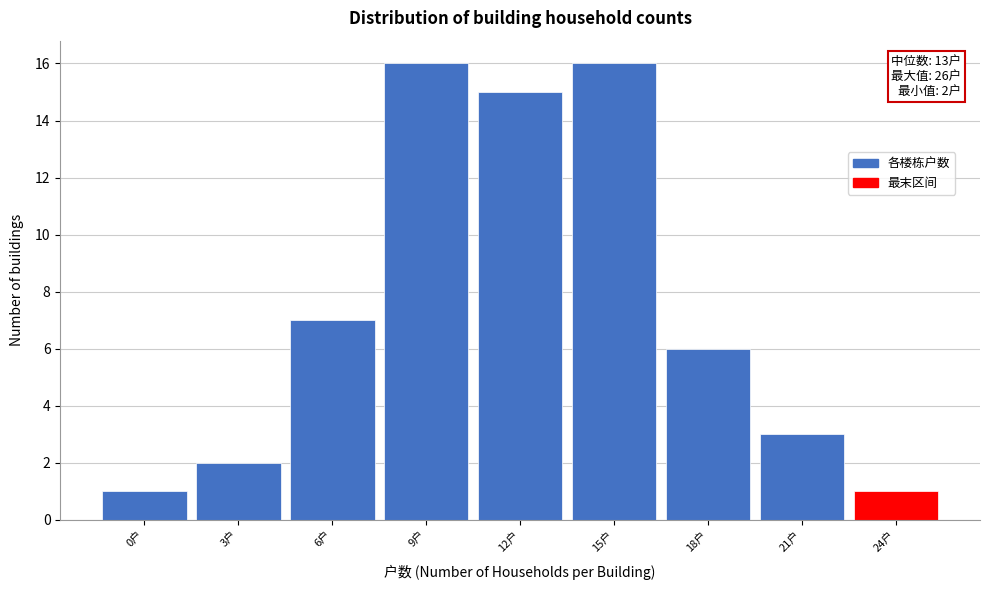

Reading left to right, what are all the values shown in this chart?

0户=1	3户=2	6户=7	9户=16	12户=15	15户=16	18户=6	21户=3	24户=1